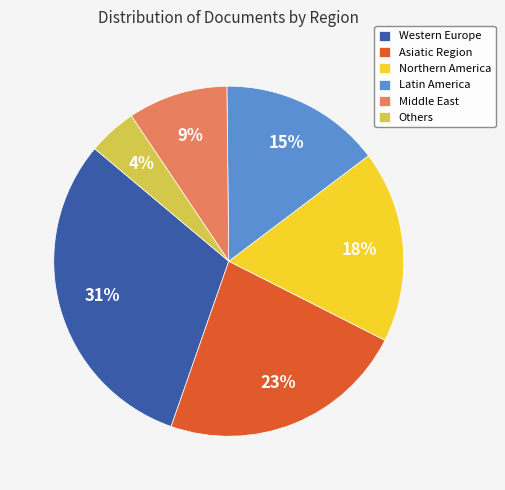

What percentage is the Asiatic Region slice, to the nearest percent?

23%